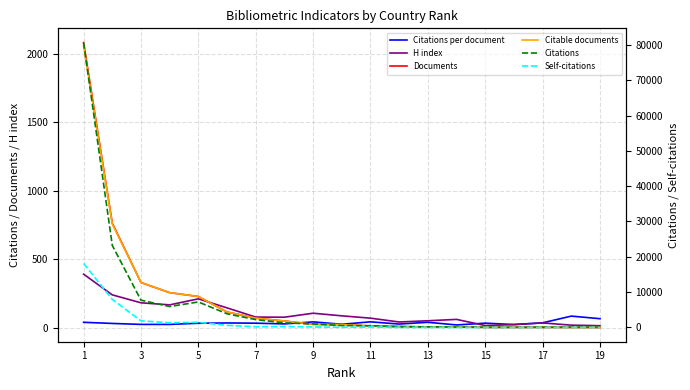

Rank the series by their maximum value, from lowest to highest.

Citations per document, H index, Citable documents, Documents, Self-citations, Citations